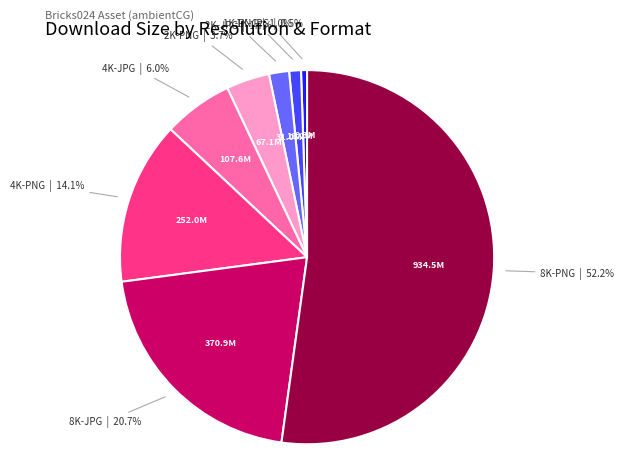

Combined, do 2K-JPG and 2K-PNG account for over 50%?

No